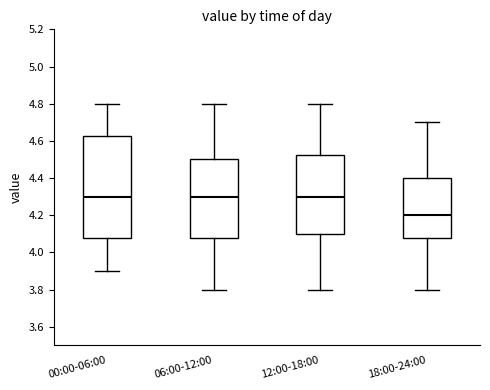

Which box is the tallest, from its lower edge to its upper edge?

00:00-06:00